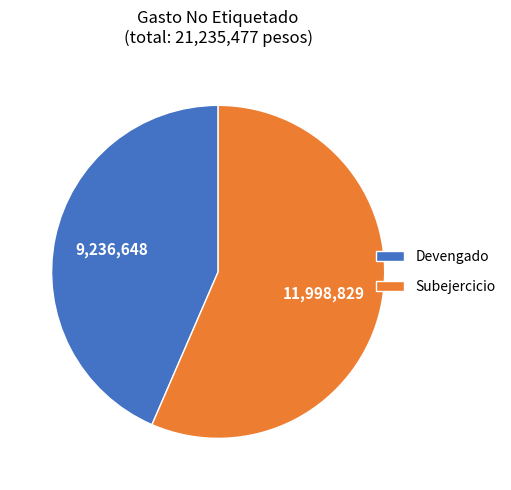

Is the sum of Subejercicio and Devengado greater than half?

Yes